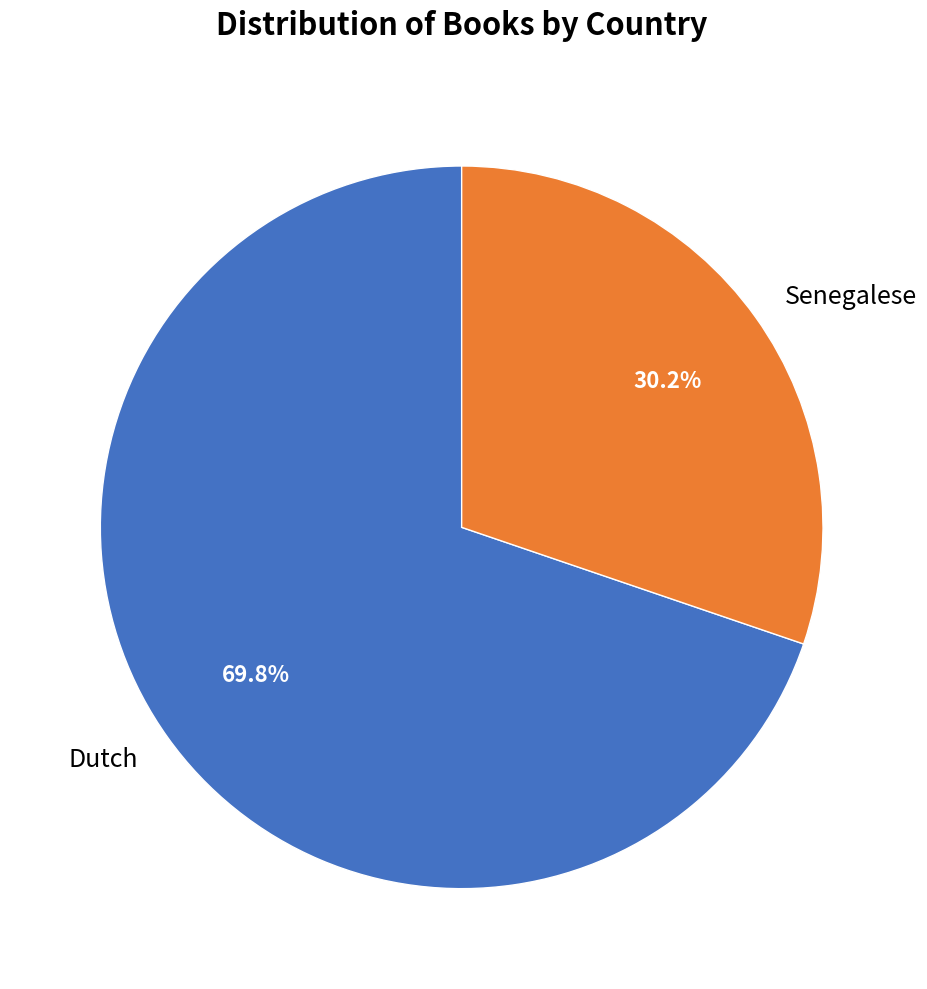

How many segments does this pie chart have?

2